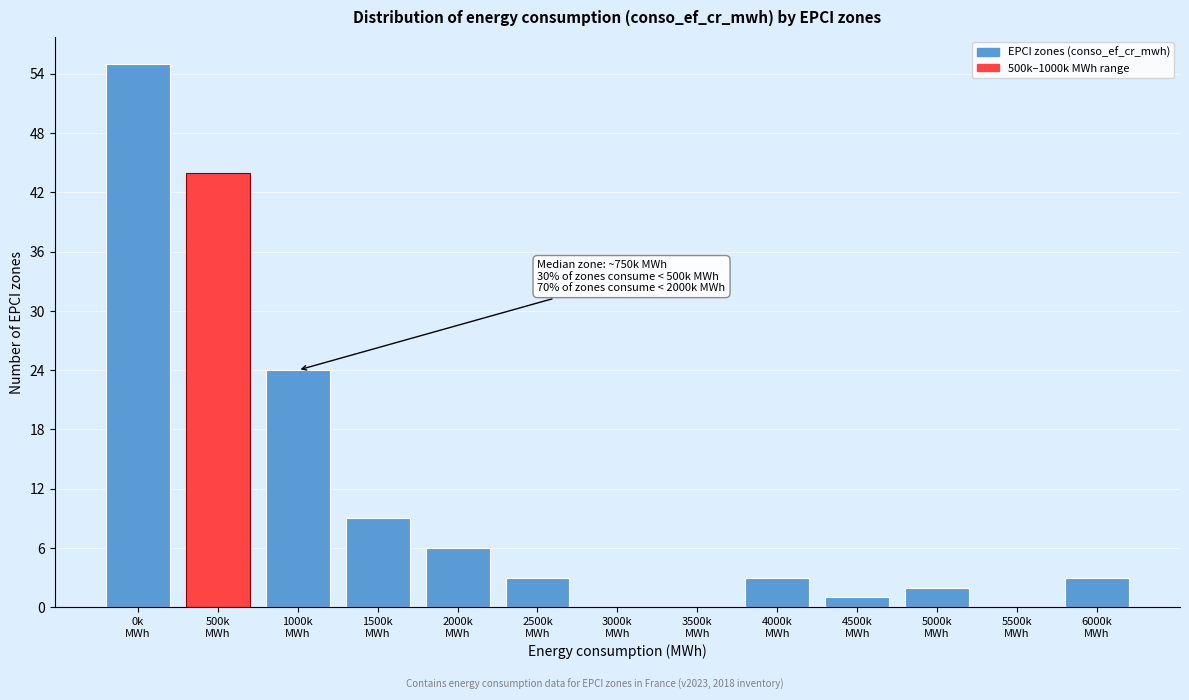

What is the sum of all values?

150